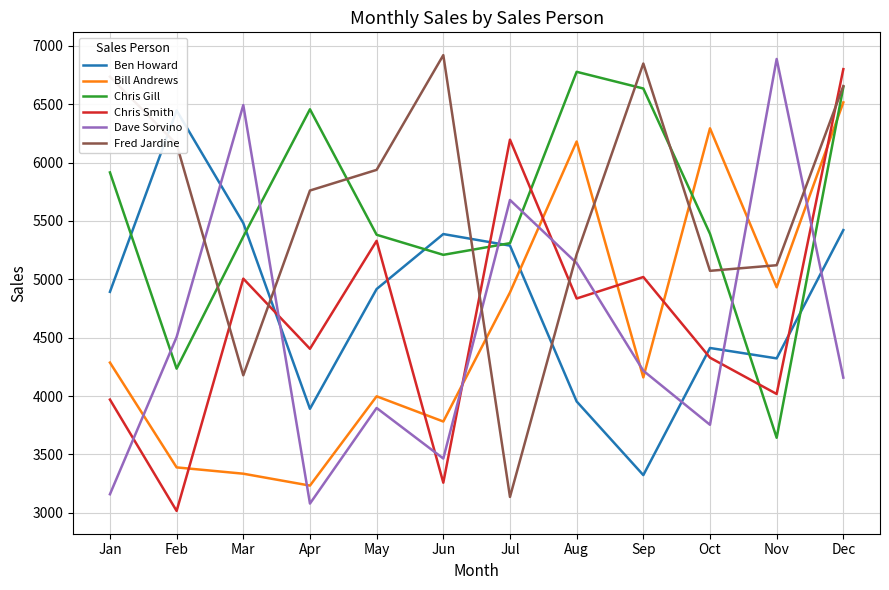

Reading left to right, extract all data points from this chart.

Ben Howard: Jan=4893	Feb=6447	Mar=5482	Apr=3891	May=4917	Jun=5388	Jul=5289	Aug=3954	Sep=3323	Oct=4412	Nov=4323	Dec=5422
Bill Andrews: Jan=4287	Feb=3389	Mar=3335	Apr=3233	May=3998	Jun=3782	Jul=4888	Aug=6181	Sep=4160	Oct=6294	Nov=4932	Dec=6516
Chris Gill: Jan=5916	Feb=4235	Mar=5366	Apr=6457	May=5382	Jun=5210	Jul=5310	Aug=6778	Sep=6635	Oct=5390	Nov=3643	Dec=6647
Chris Smith: Jan=3970	Feb=3016	Mar=5006	Apr=4405	May=5330	Jun=3258	Jul=6197	Aug=4836	Sep=5020	Oct=4329	Nov=4018	Dec=6801
Dave Sorvino: Jan=3159	Feb=4506	Mar=6493	Apr=3079	May=3898	Jun=3465	Jul=5680	Aug=5139	Sep=4217	Oct=3754	Nov=6888	Dec=4158
Fred Jardine: Jan=6736	Feb=6158	Mar=4178	Apr=5761	May=5938	Jun=6921	Jul=3136	Aug=5214	Sep=6849	Oct=5073	Nov=5121	Dec=6656